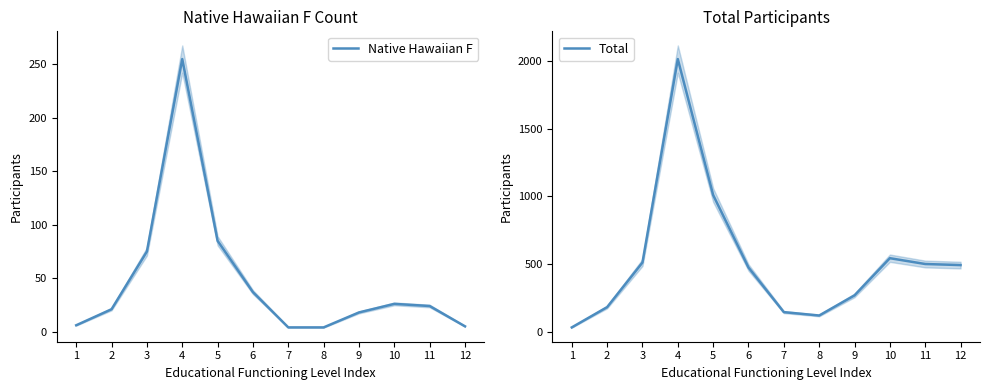

What is the approximate value of Total at 8, to the nearest 10?

120